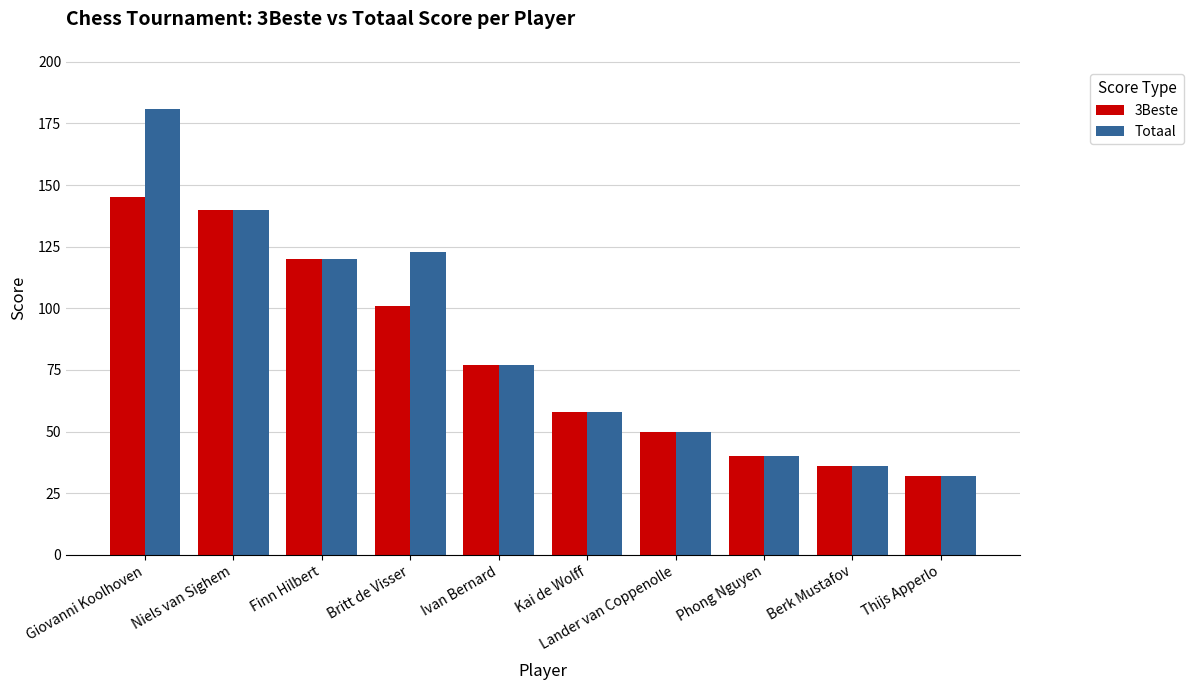

Which series changed the most between Finn Hilbert and Britt de Visser?

3Beste